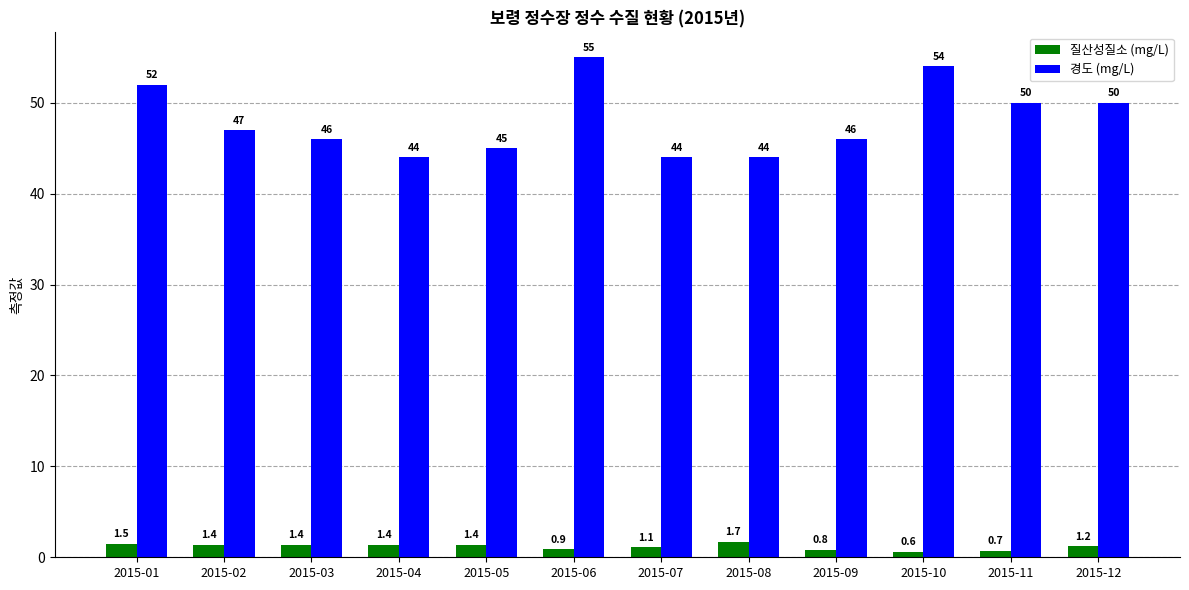

How many values in the 질산성질소 (mg/L) series exceed 1?

8